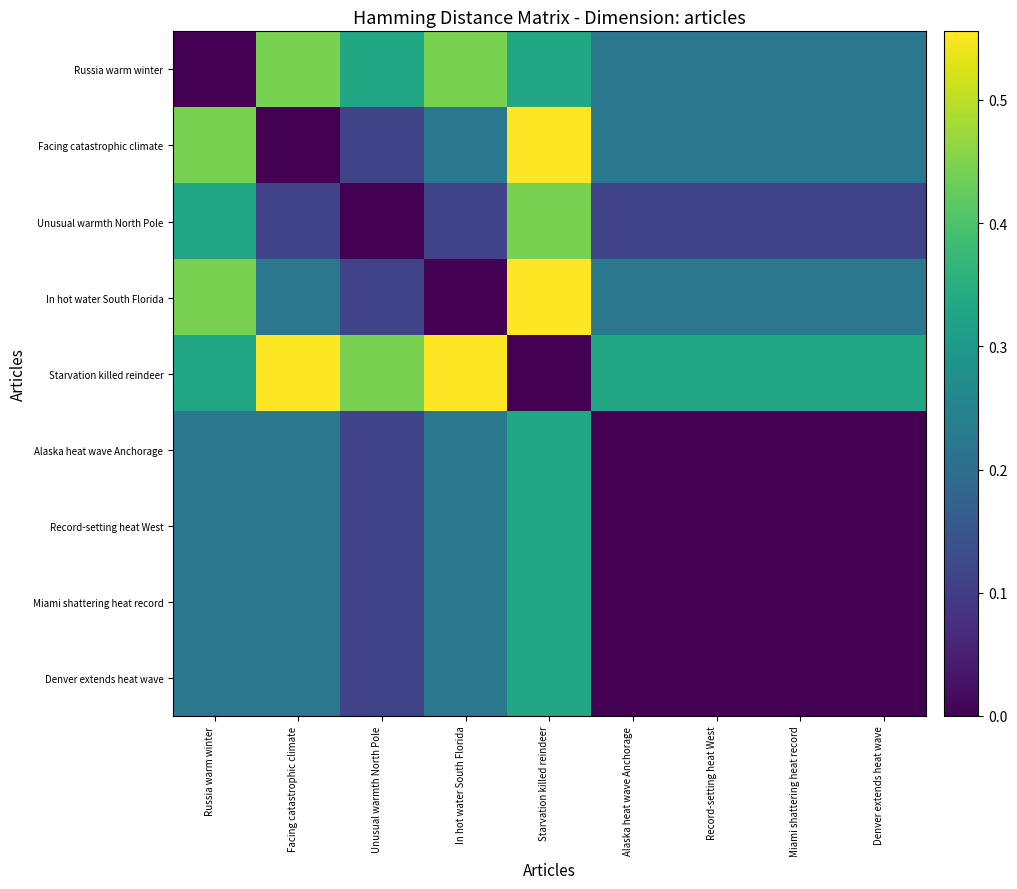

Which series has the largest total across all categories?

Starvation killed reindeer